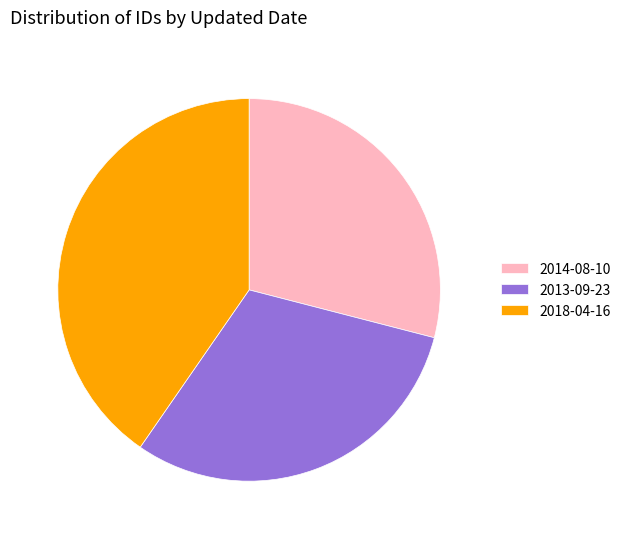

Is it true that 2014-08-10 is 29% of the pie?

True